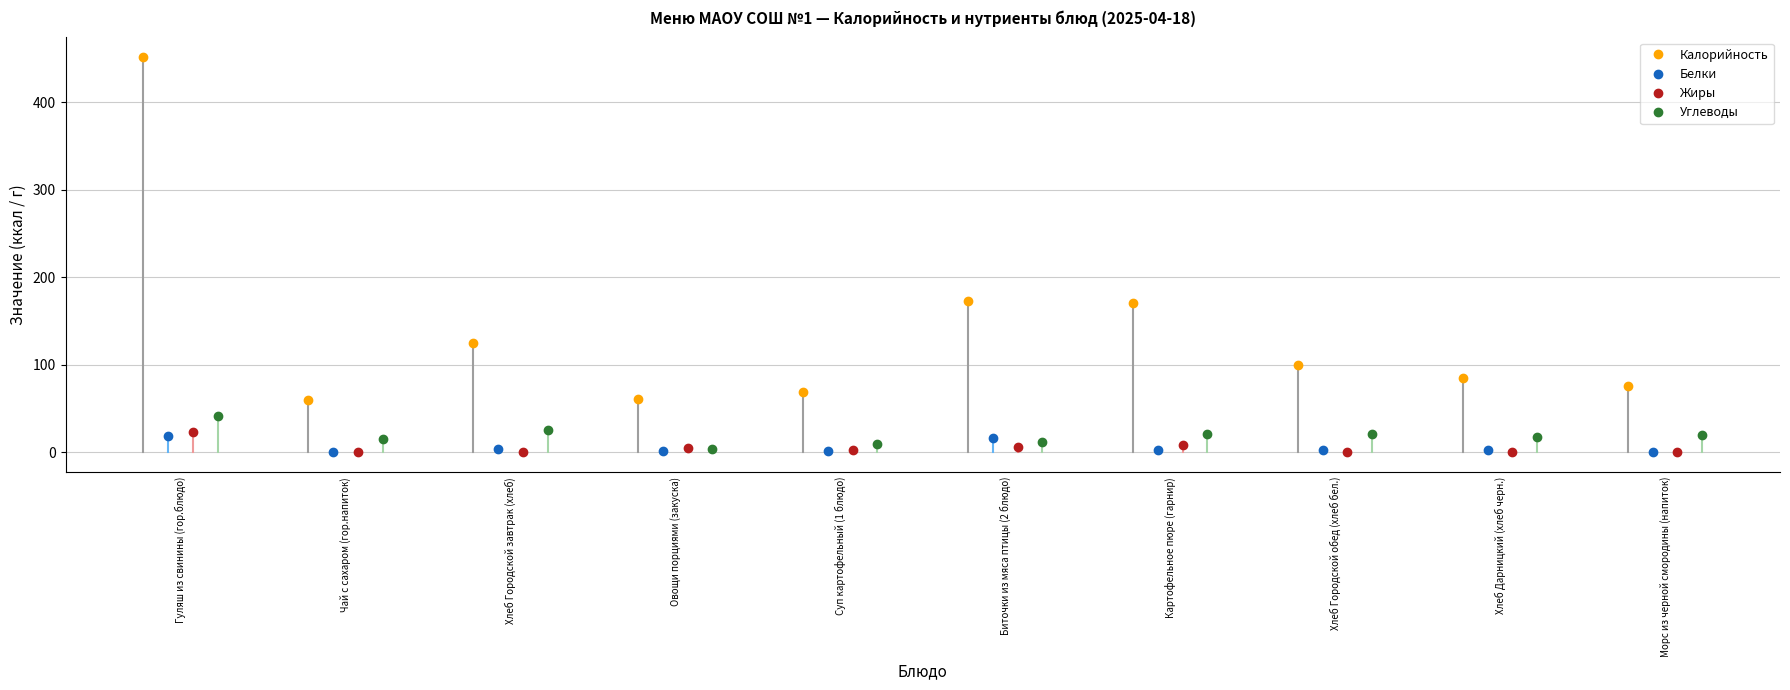

What is the total value across all series at Биточки из мяса птицы (2 блюдо)?

206.6